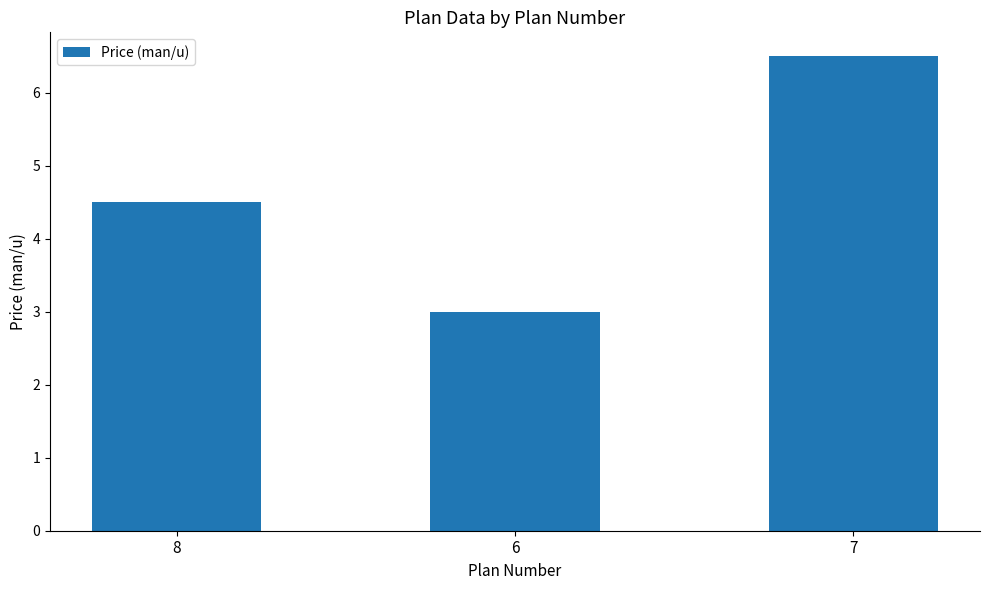

Where does the data first go above 4?

8